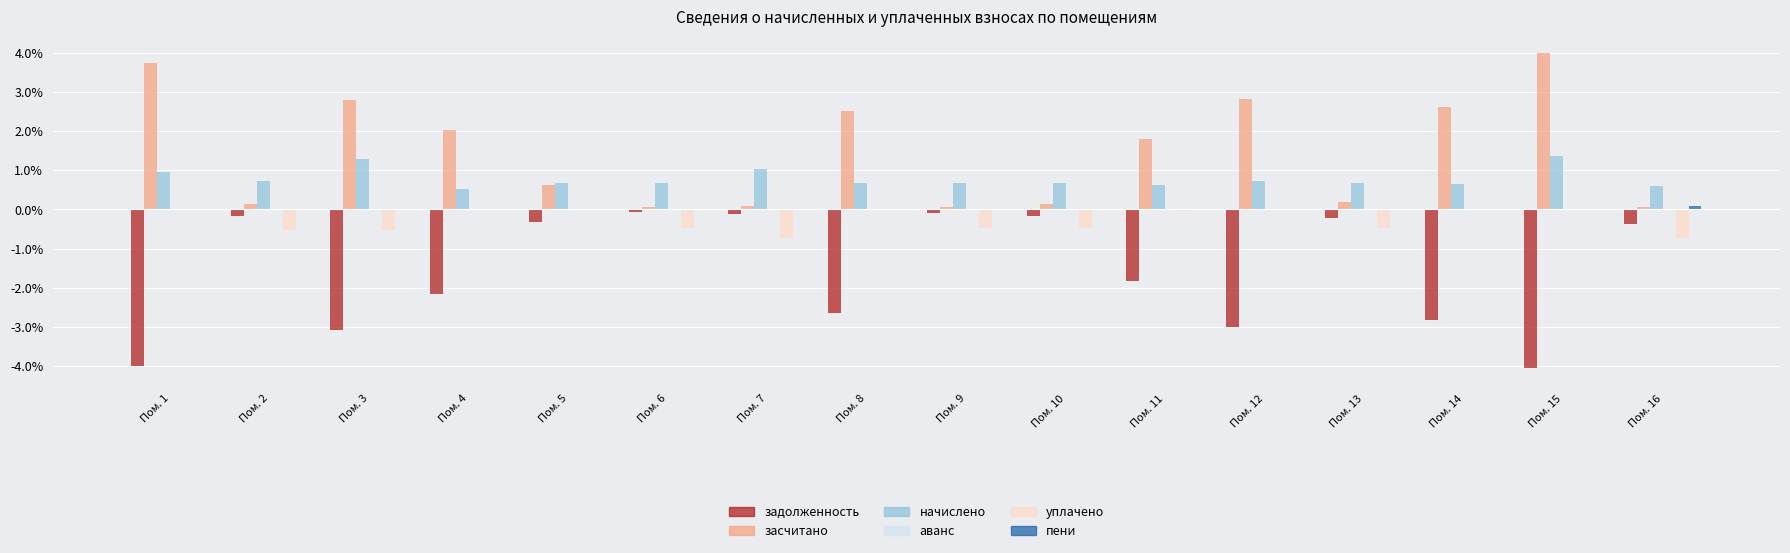

The задолженность series shows -0.4 at Пом. 16. True or false?

True